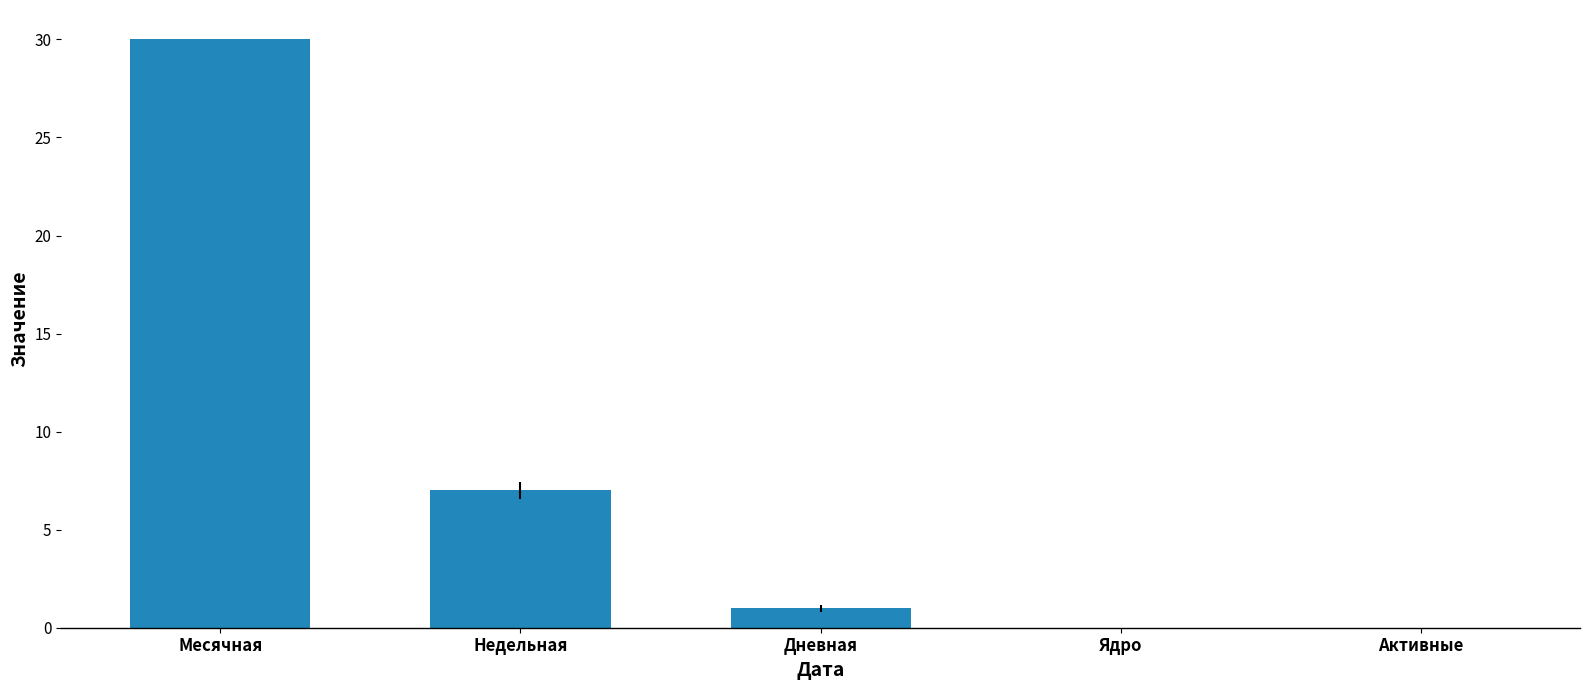

What is the approximate value at Месячная?

30